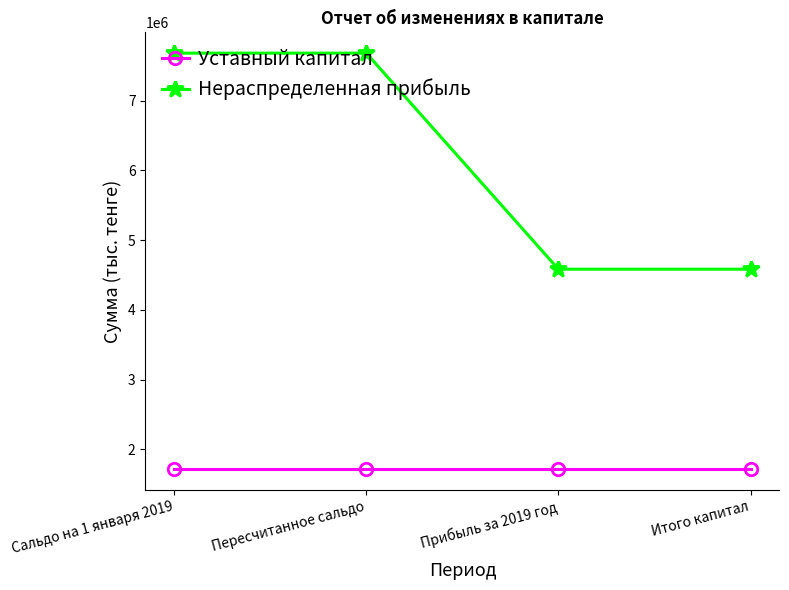

True or false: Нераспределенная прибыль and Уставный капитал intersect in this chart.

False